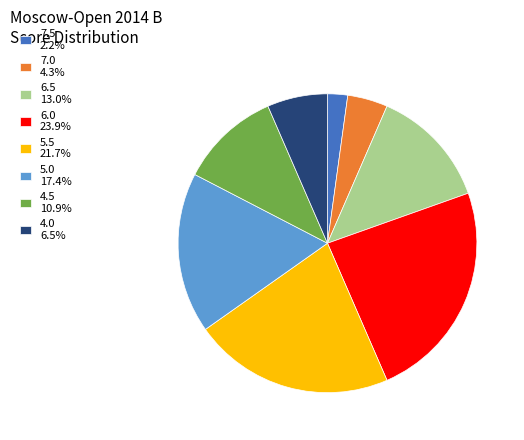

Which category has the smallest portion of the pie?

7.5